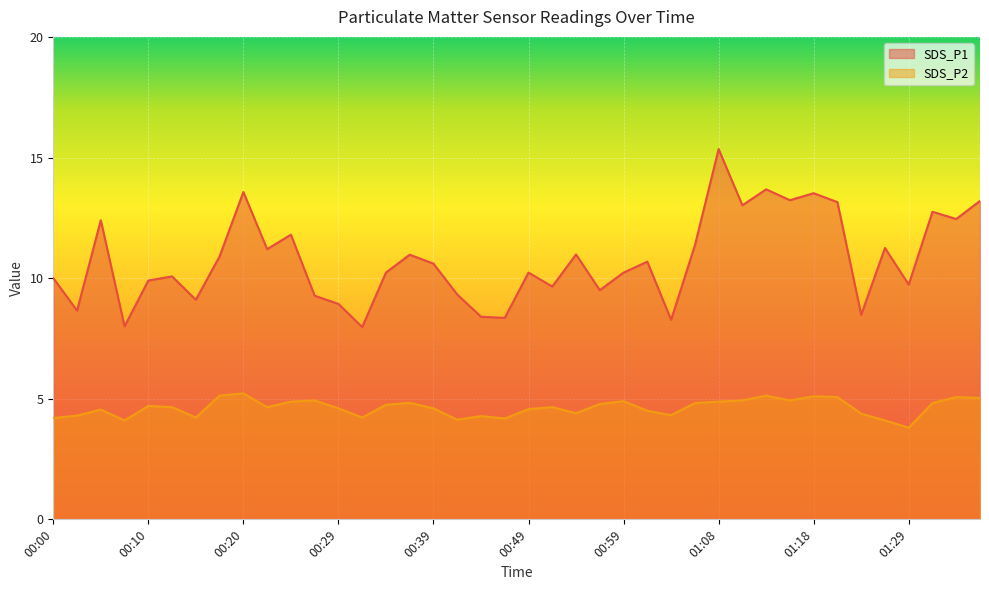

Reading right to left, list all the values displayed in this chart.

SDS_P1: 01:36=13.2	01:34=12.4	01:31=12.8	01:29=9.7	01:26=11.2	01:24=8.5	01:21=13.2	01:18=13.5	01:16=13.2	01:13=13.7	01:11=13.0	01:08=15.3	01:06=11.3	01:04=8.3	01:01=10.7	00:59=10.2	00:56=9.5	00:54=11.0	00:51=9.7	00:49=10.2	00:46=8.3	00:44=8.4	00:42=9.3	00:39=10.6	00:37=11.0	00:34=10.2	00:32=8.0	00:29=8.9	00:27=9.3	00:25=11.8	00:22=11.2	00:20=13.6	00:17=10.9	00:15=9.1	00:12=10.1	00:10=9.9	00:07=8.0	00:05=12.4	00:03=8.7	00:00=10.0
SDS_P2: 01:36=5.0	01:34=5.1	01:31=4.8	01:29=3.8	01:26=4.1	01:24=4.4	01:21=5.1	01:18=5.1	01:16=4.9	01:13=5.1	01:11=4.9	01:08=4.9	01:06=4.8	01:04=4.3	01:01=4.5	00:59=4.9	00:56=4.8	00:54=4.4	00:51=4.7	00:49=4.6	00:46=4.2	00:44=4.3	00:42=4.1	00:39=4.6	00:37=4.8	00:34=4.8	00:32=4.2	00:29=4.6	00:27=4.9	00:25=4.9	00:22=4.7	00:20=5.2	00:17=5.1	00:15=4.2	00:12=4.7	00:10=4.7	00:07=4.1	00:05=4.5	00:03=4.3	00:00=4.2